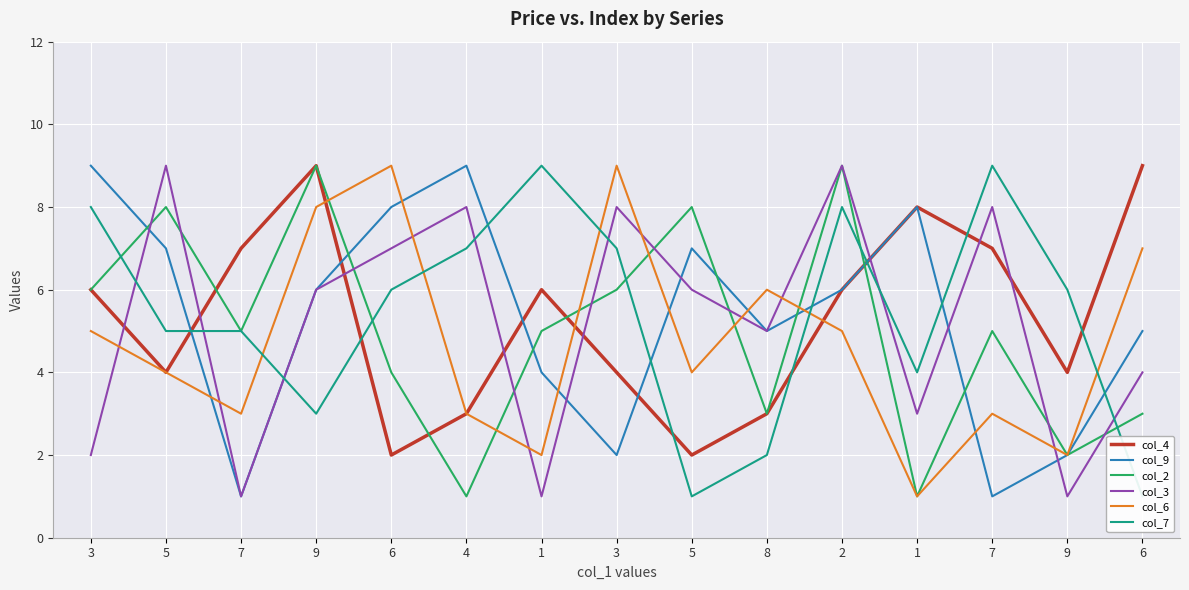

How many interior local peaks does the col_4 series have?

3